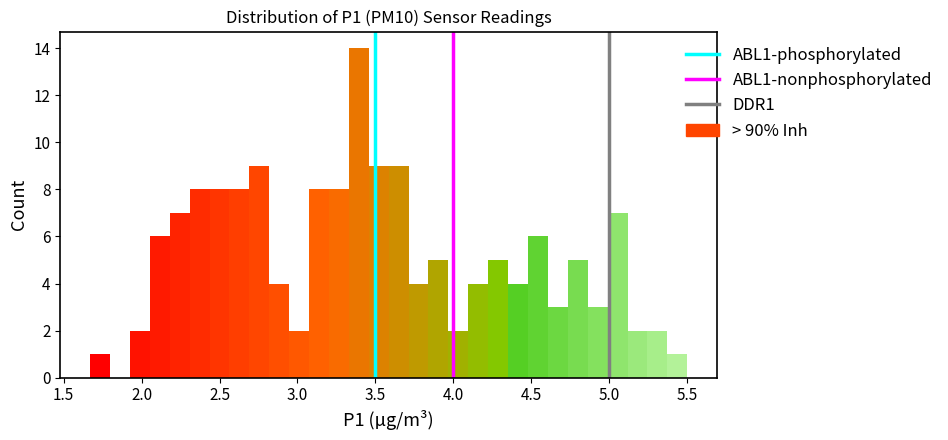

Around what value on the x-axis is the tallest bar? Give the approximate position of its centre, as read against the axis.

3.40